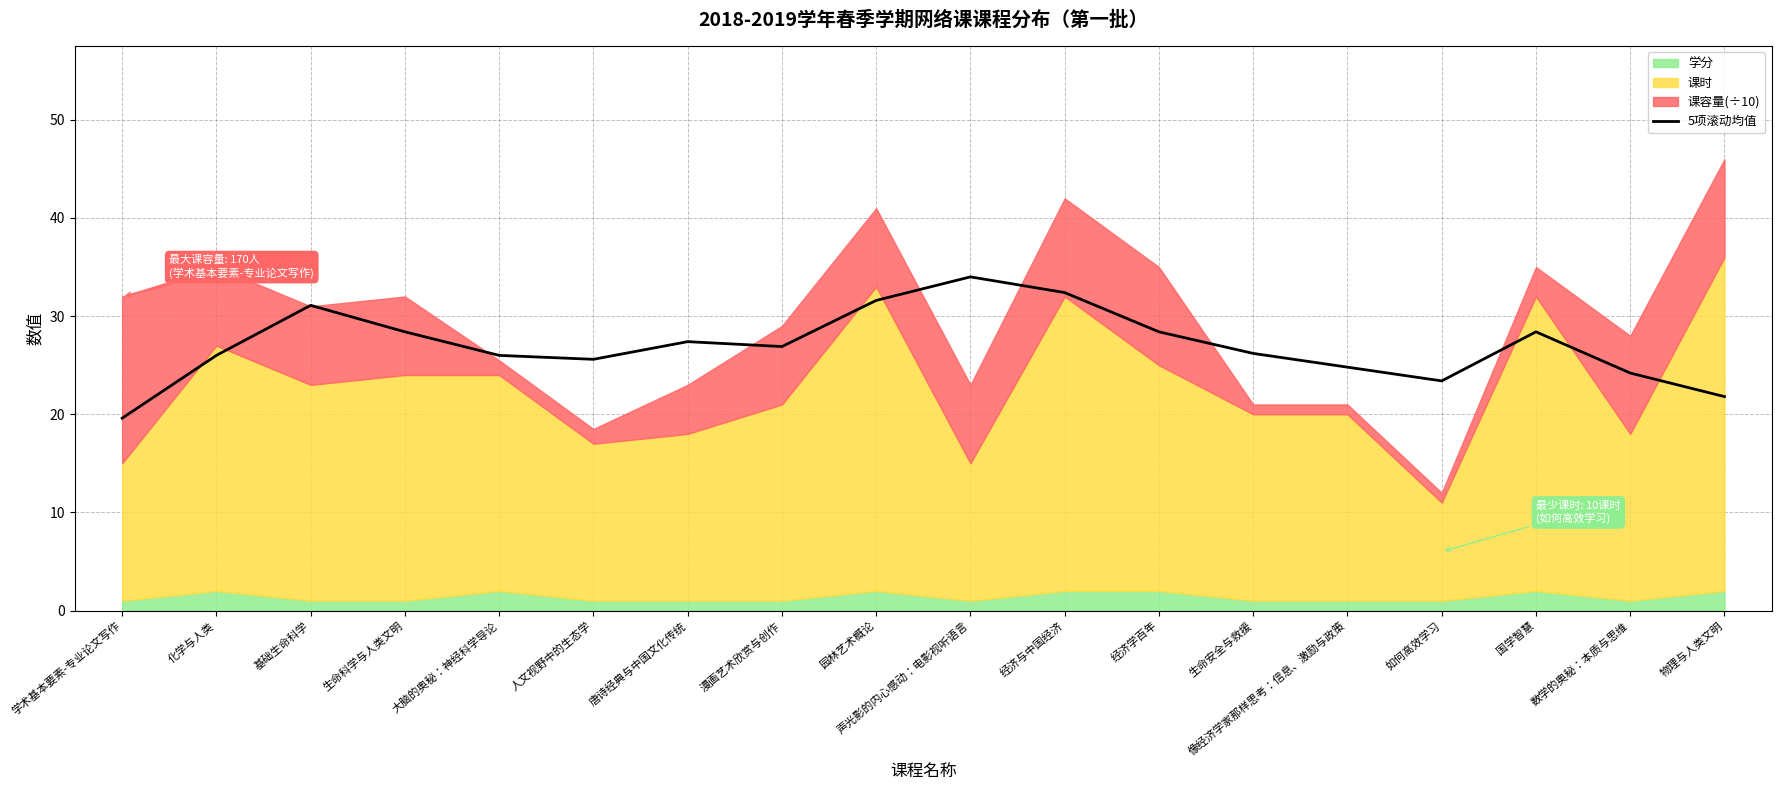

The value at 生命安全与救援 is 26.2. True or false?

True